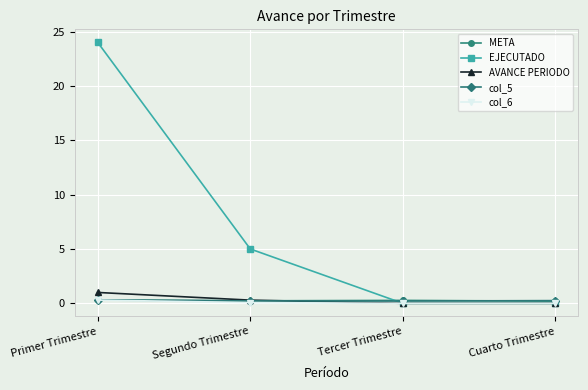

How many lines are shown in the chart?

5